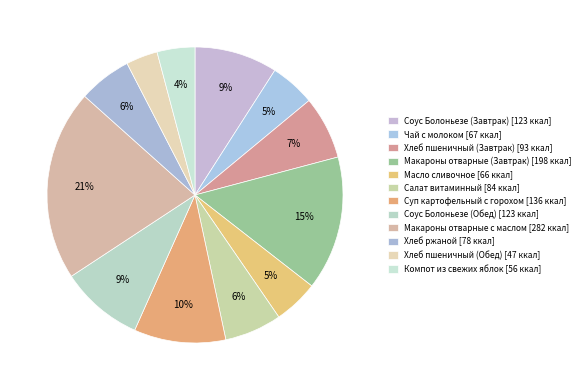

Rank the categories by value from lowest to highest.

Хлеб пшеничный (Обед), Компот из свежих яблок, Масло сливочное, Чай с молоком, Хлеб ржаной, Салат витаминный, Хлеб пшеничный (Завтрак), Соус Болоньезе (Завтрак), Соус Болоньезе (Обед), Суп картофельный с горохом, Макароны отварные (Завтрак), Макароны отварные с маслом